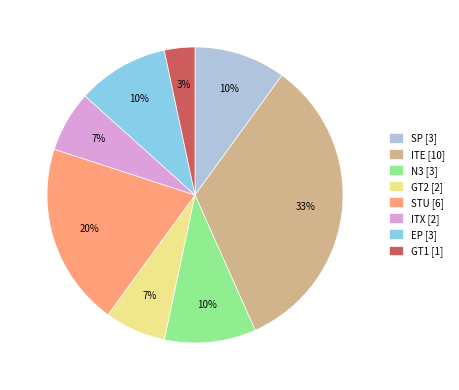

What is the smallest slice in the pie chart?

GT1